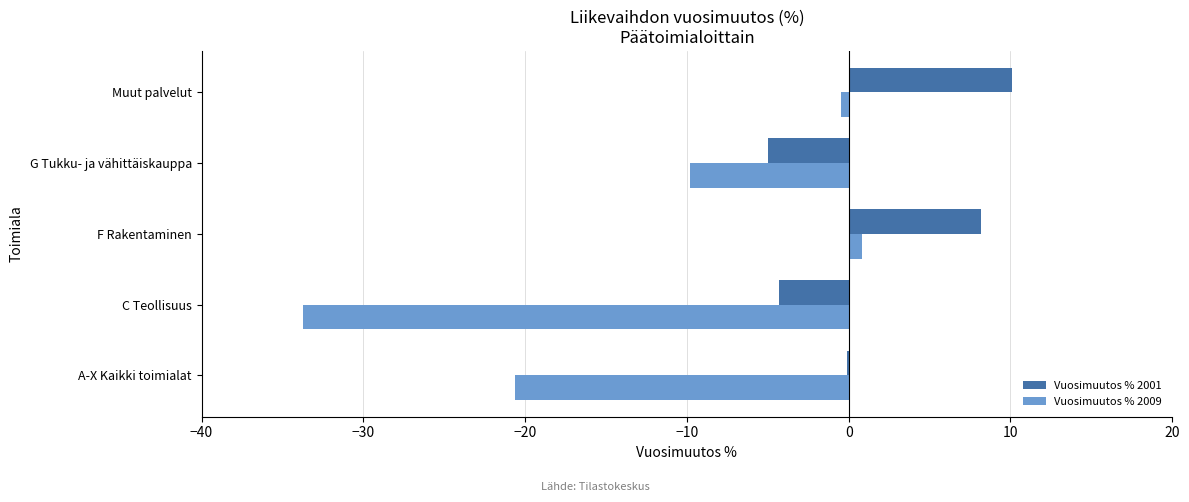

Where is Vuosimuutos % 2001 nearest to the value 2?

A-X Kaikki toimialat